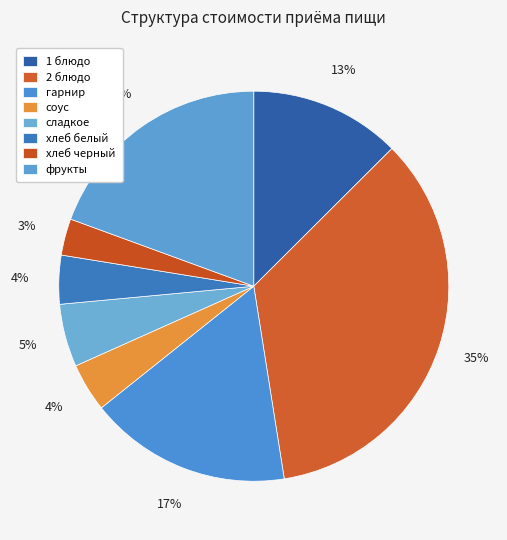

To the nearest percent, what is the difference between the гарнир and соус slice percentages?

13%